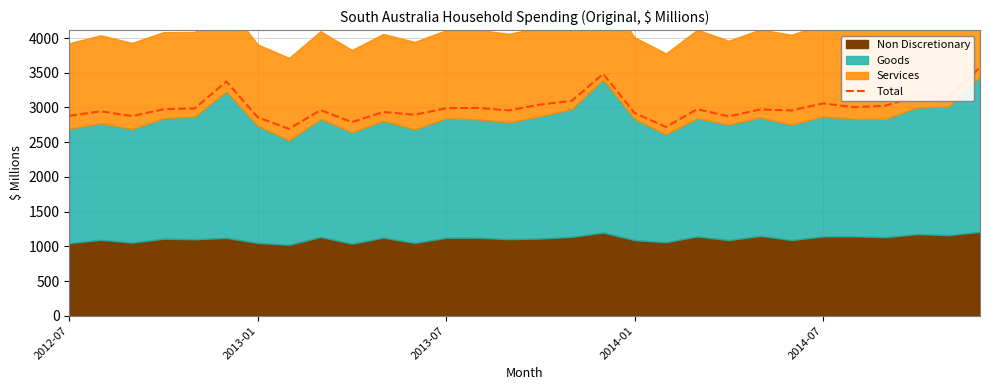

What is the change in value from 16 to 26?

-69.2